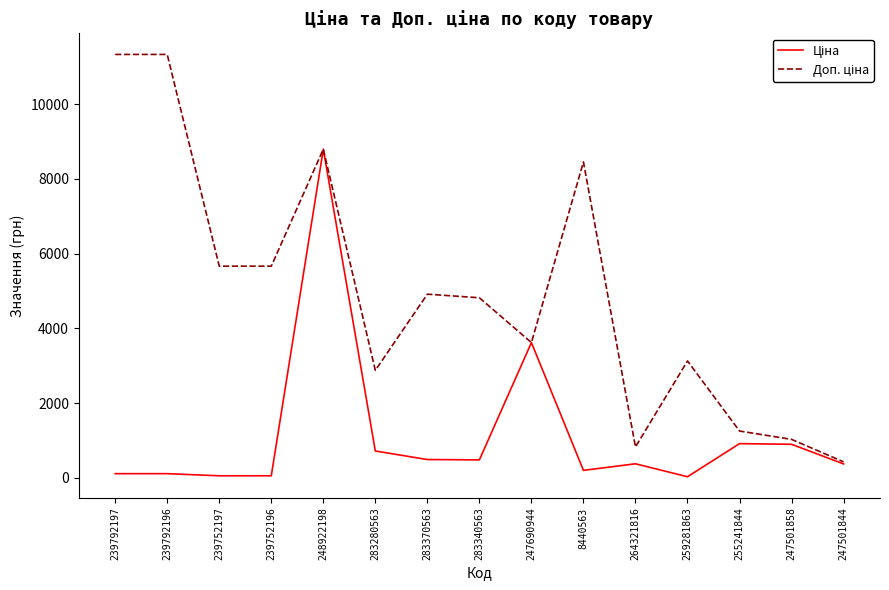

What is the maximum value shown in the chart?

11334.0